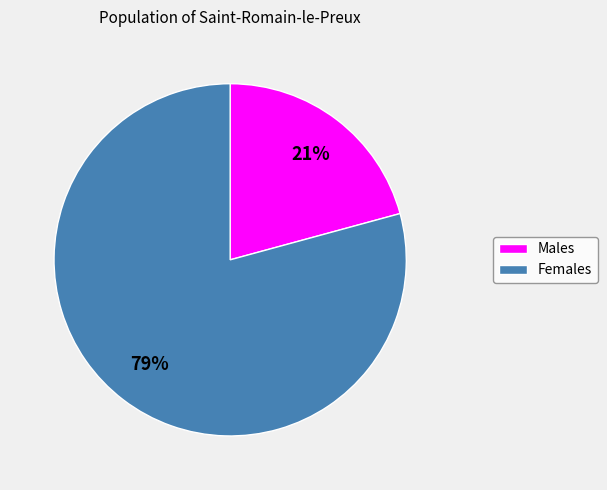

Does any single category account for the majority?

Yes